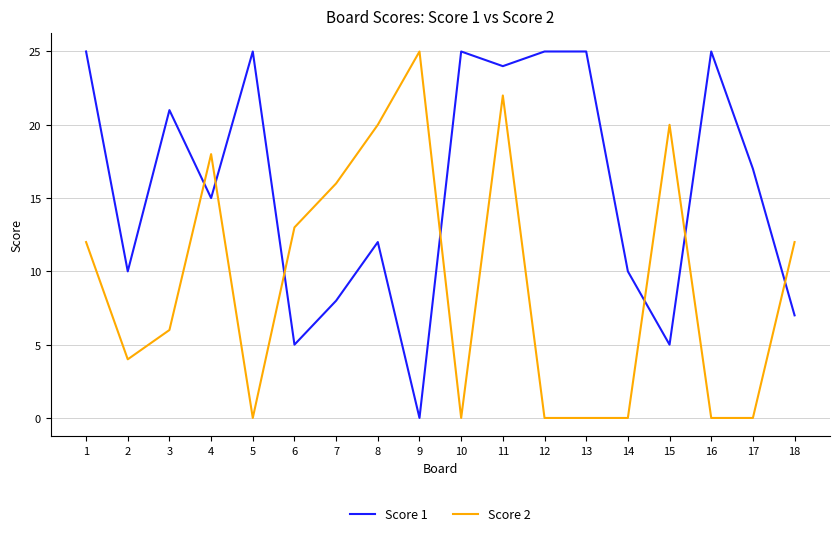

Is it true that Score 2 equals 25 at 9?

True